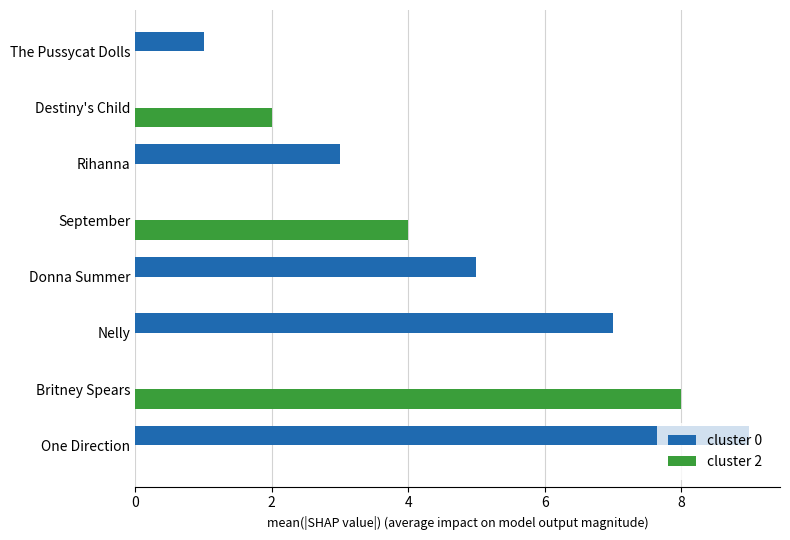

Which series has the widest spread of values?

cluster 0